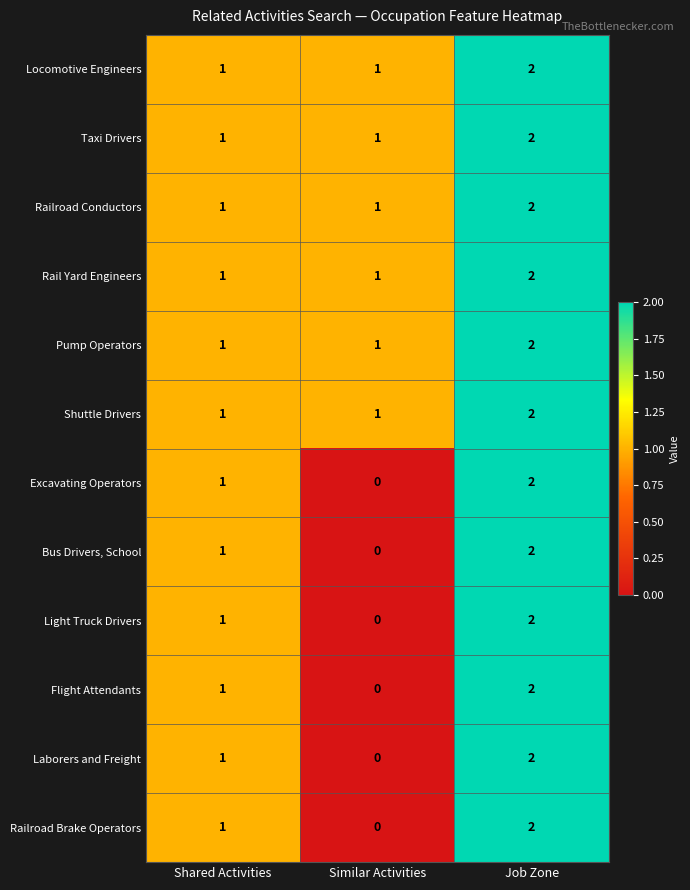

How many Laborers and Freight values are between 0 and 2?

3